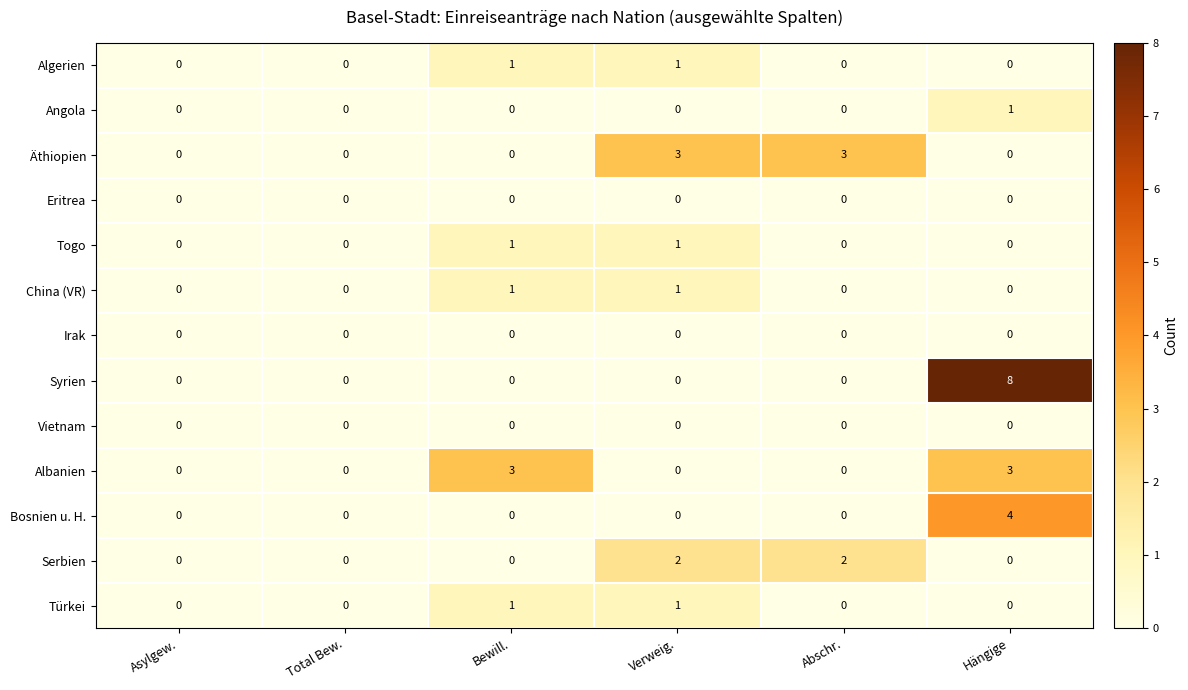

The Togo series shows 1 at Total Bew.. True or false?

False